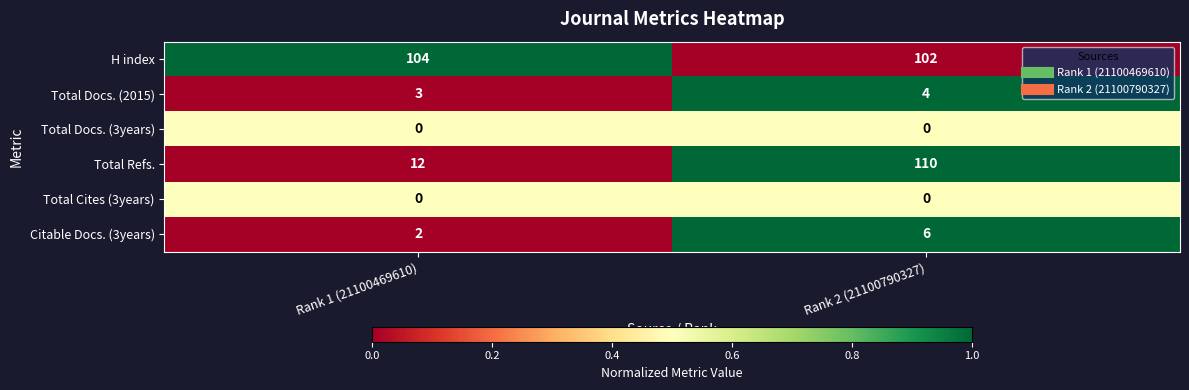

What is the spread (max minus min) of values at Rank 2 (21100790327)?

110